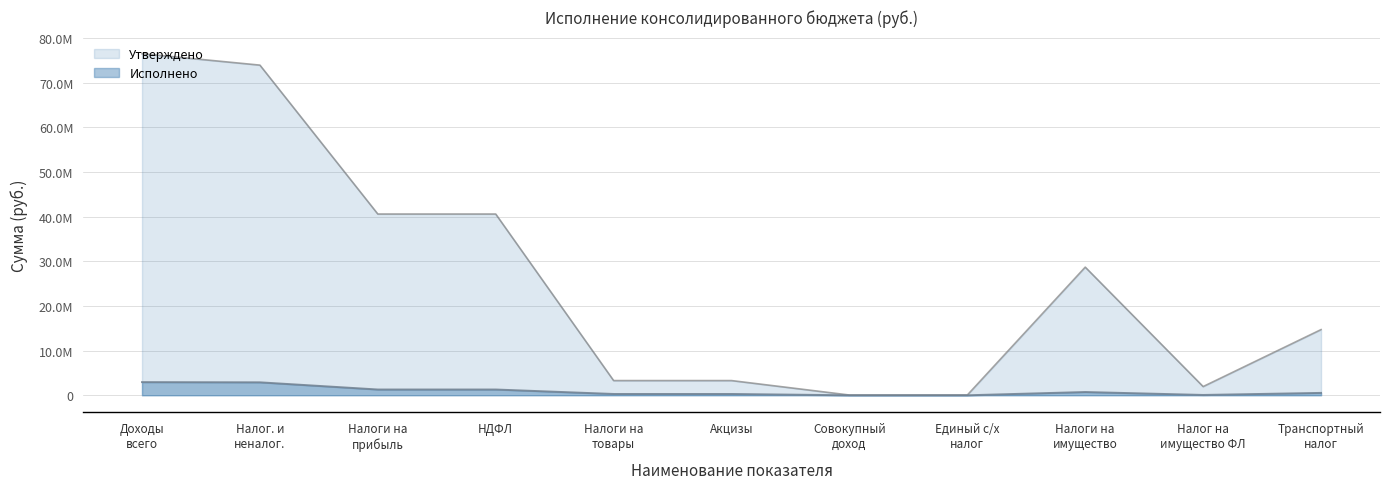

Rank the series by their average value, from lowest to highest.

Исполнено, Утверждено